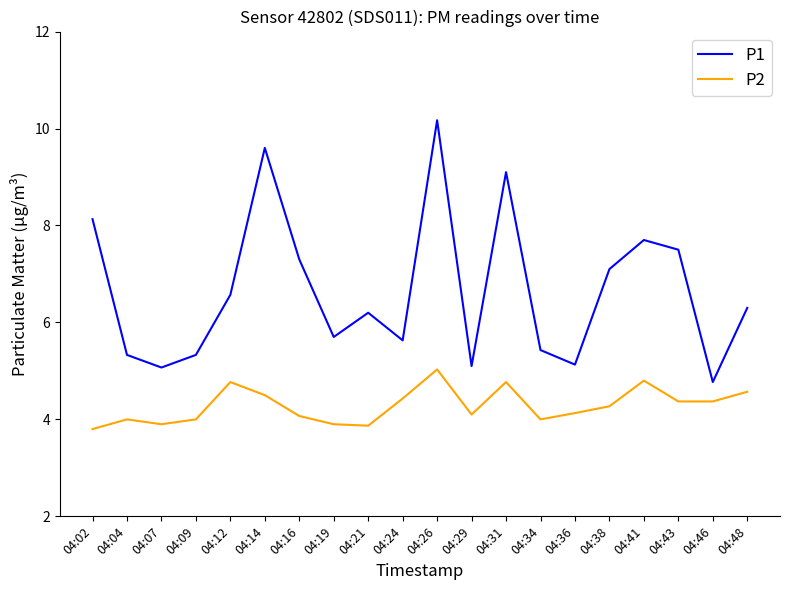

What is the sum of the P2 values at 04:04 and 04:48?

8.6